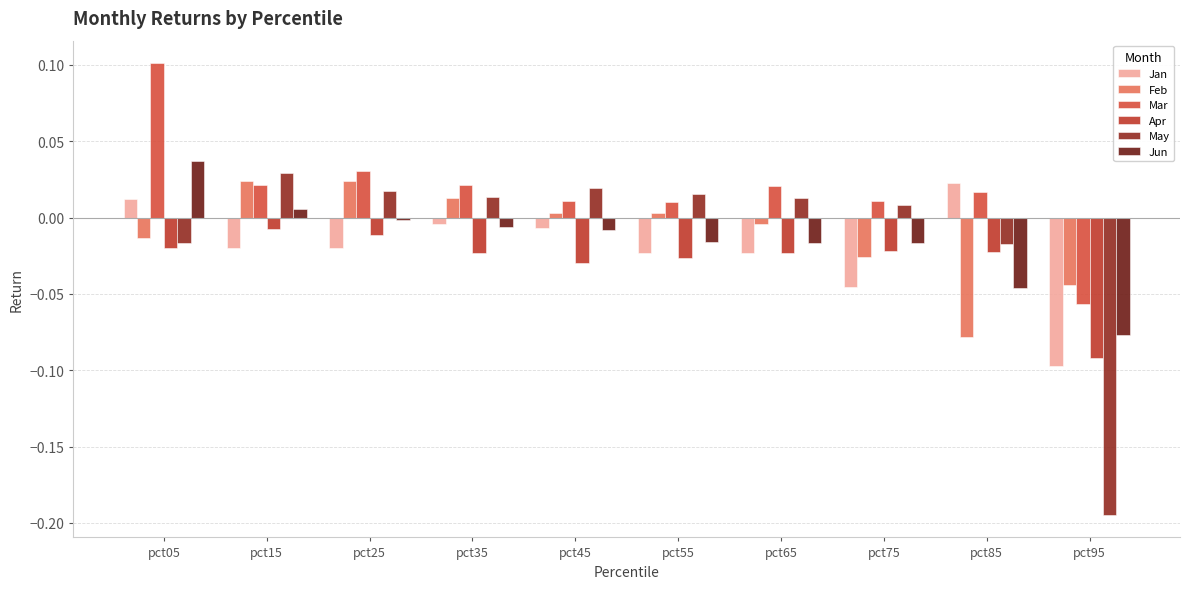

What are all the series names shown in the legend?

Jan, Feb, Mar, Apr, May, Jun